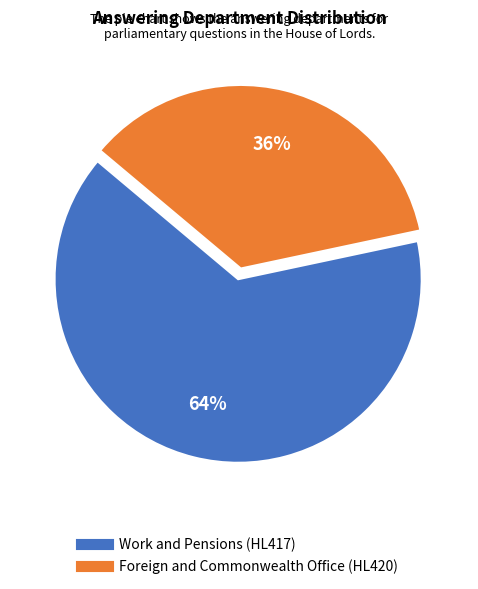

Which slice is the largest?

Work and Pensions (HL417)